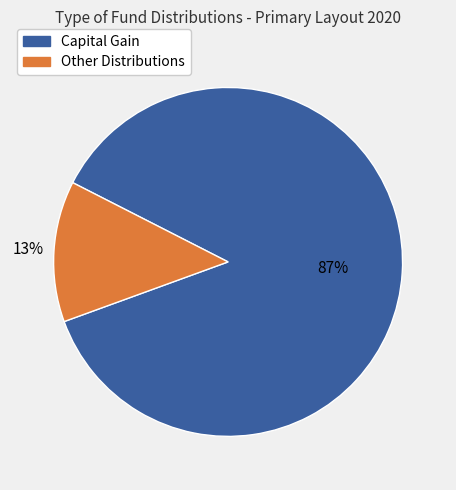

To the nearest percent, what is the average slice percentage?

50%